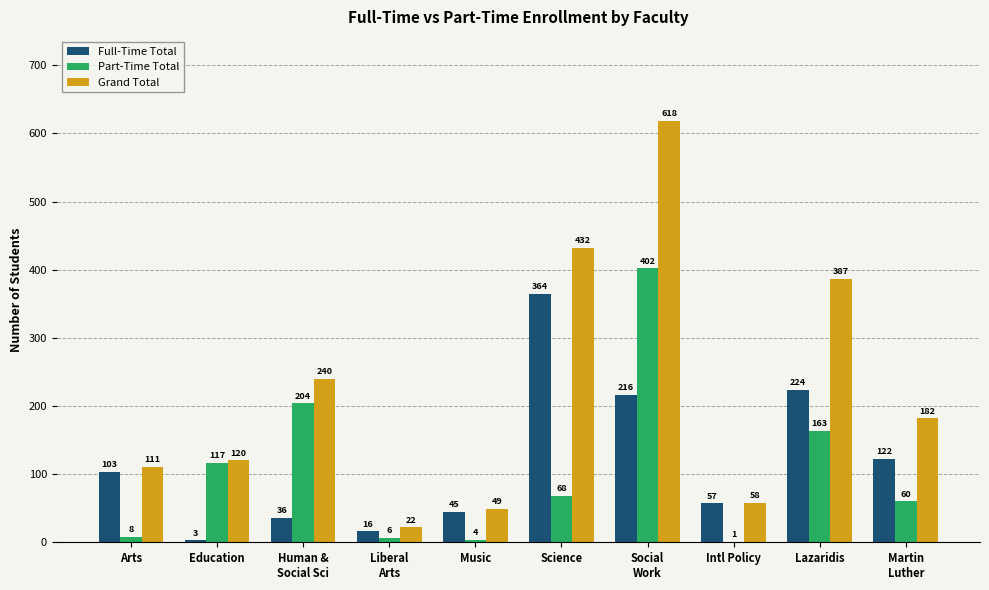

Which series has the largest total across all categories?

Grand Total